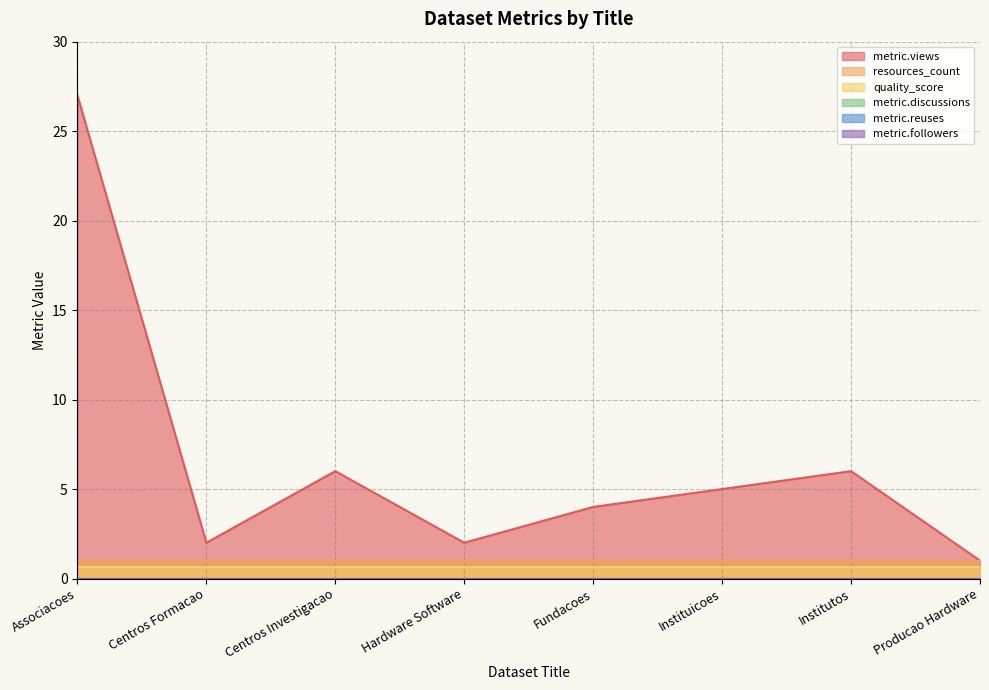

Between Centros Investigacao and Hardware Software, which series saw the biggest shift?

metric.views